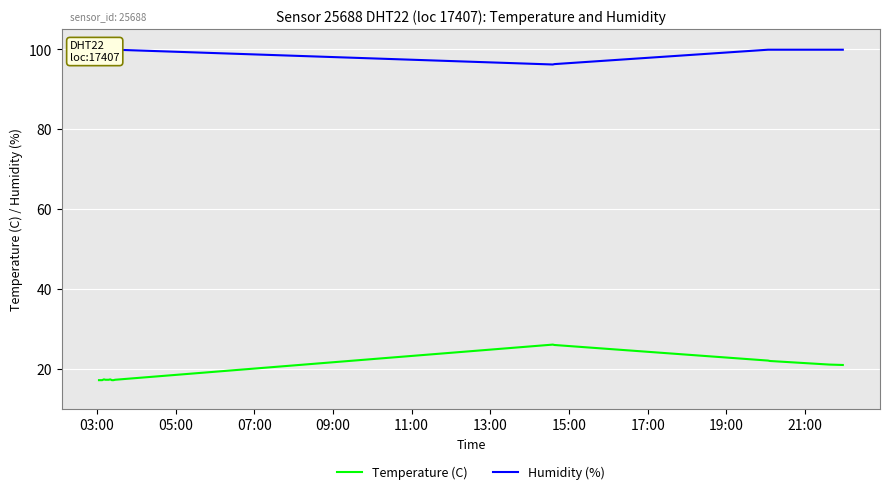

What is the maximum value for Temperature (C)?

26.1